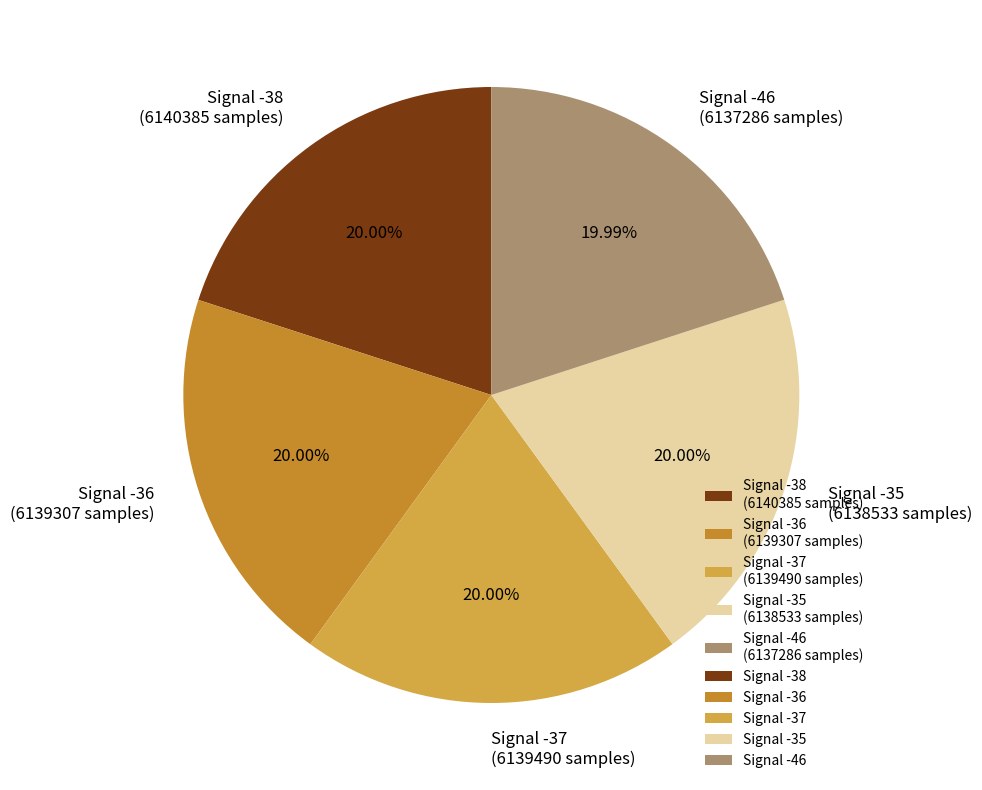

Is the sum of Signal -35 (6138533 samples) and Signal -46 (6137286 samples) greater than half?

No